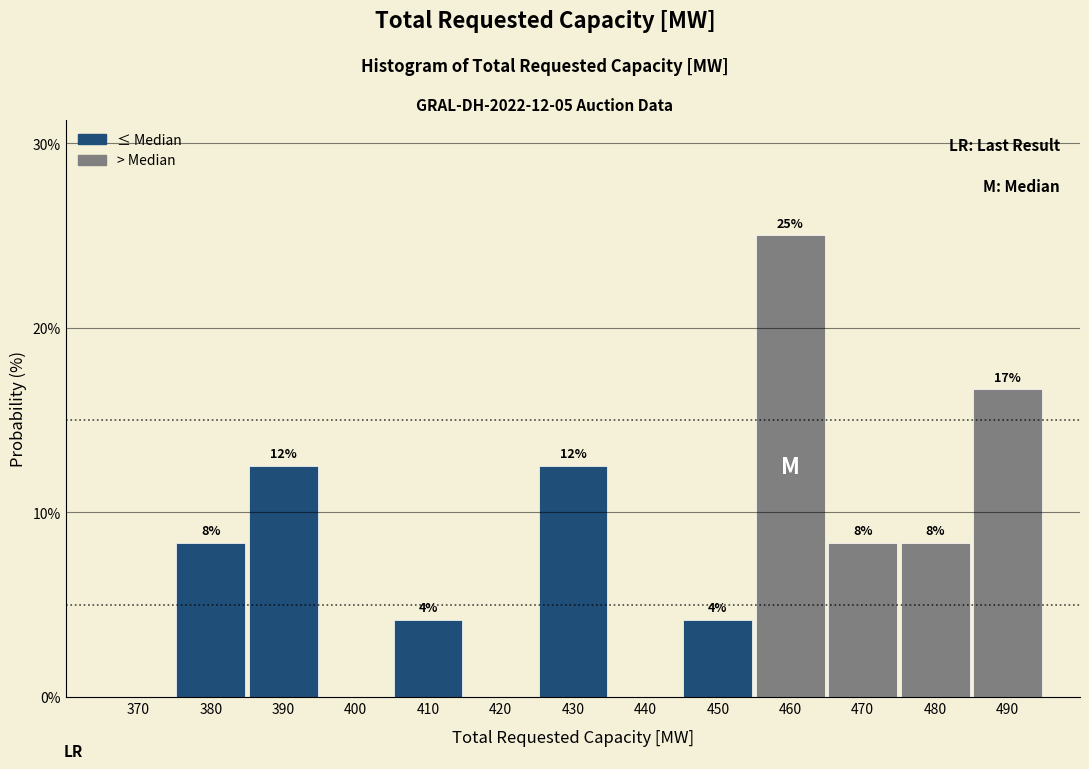

Are the bars horizontal?

No